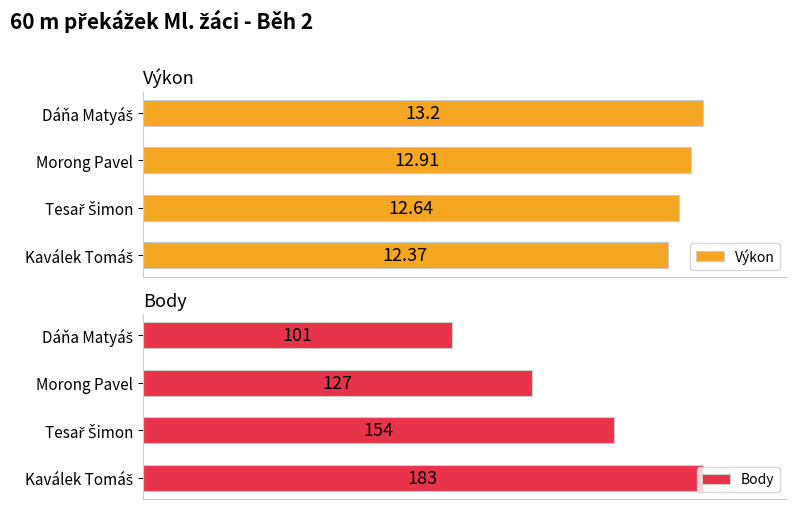

Rank the series by their average value, from lowest to highest.

Výkon, Body